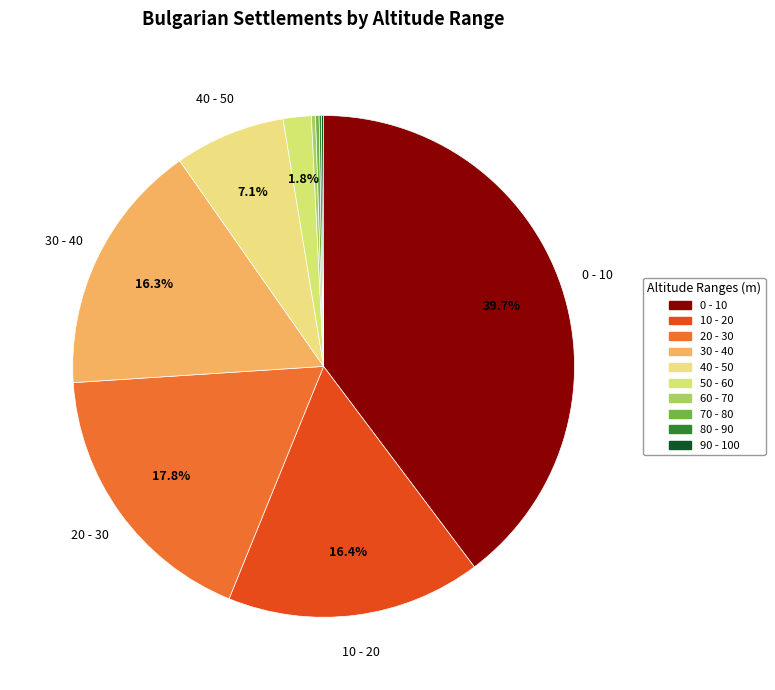

The 20 - 30 slice represents 18% of the pie. True or false?

True